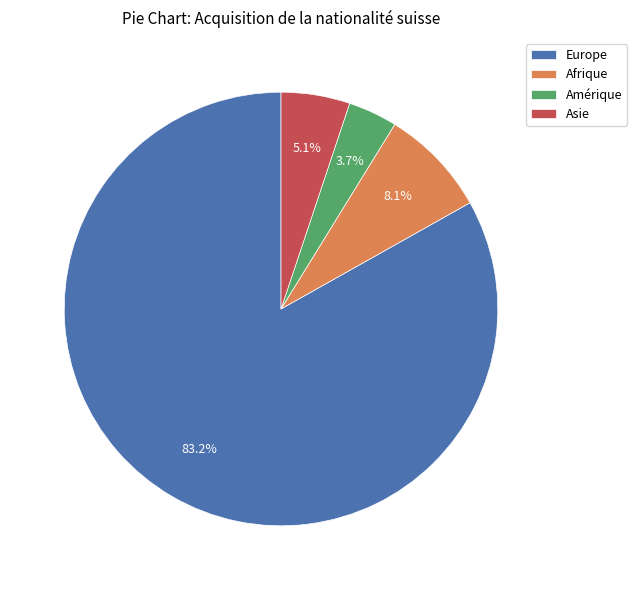

What is the majority slice?

Europe